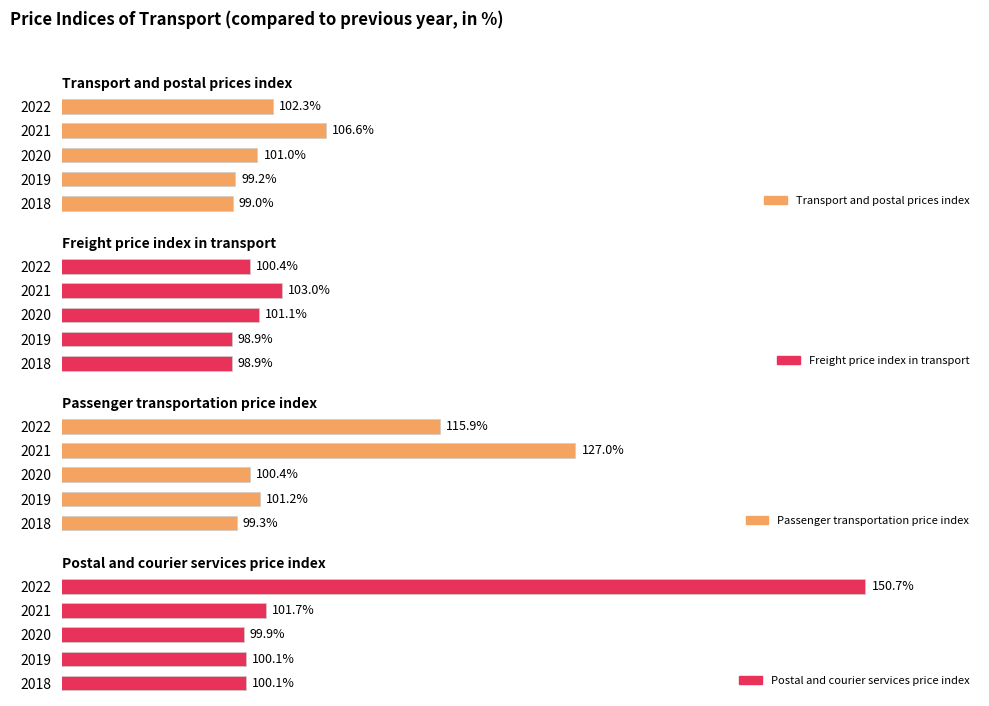

What is the value of the Freight price index in transport bar at the 4th from the left?

103.0